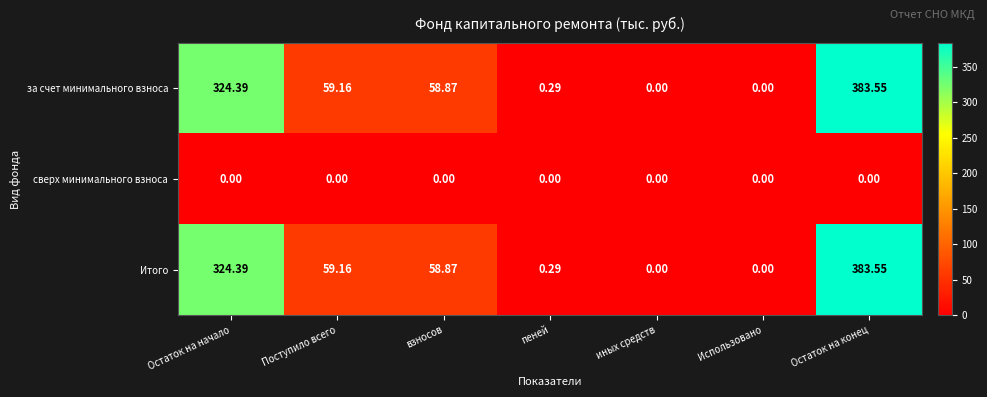

At which category does the chart reach its peak across all series?

Остаток на конец